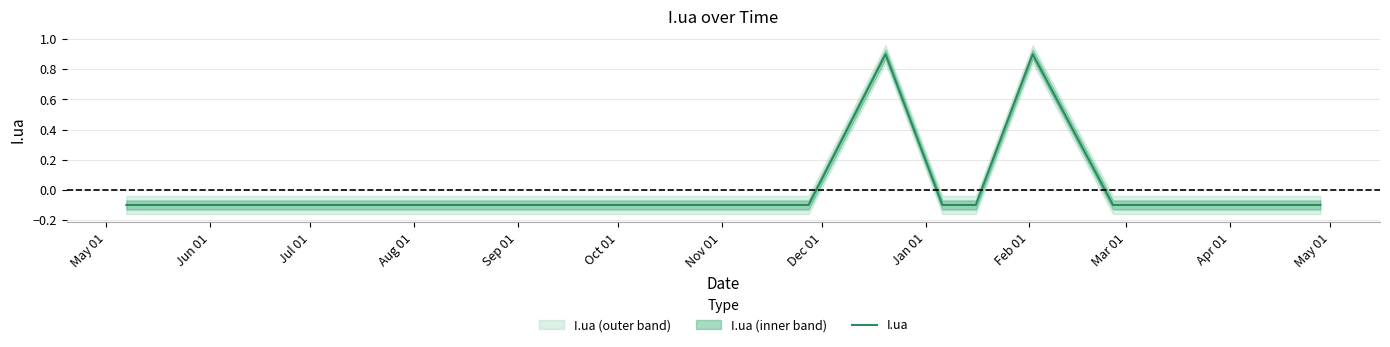

Reading left to right, extract all data points from this chart.

-0.1	-0.1	-0.1	-0.1	-0.1	-0.1	-0.1	-0.1	-0.1	-0.1	-0.1	-0.1	0.9	-0.1	-0.1	0.9	-0.1	-0.1	-0.1	-0.1